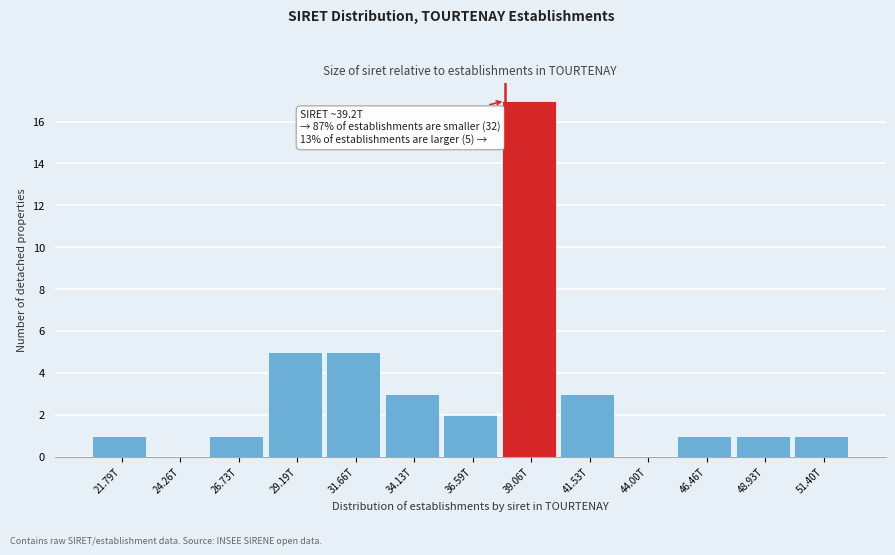

Reading left to right, extract all data points from this chart.

21.79T=1	24.26T=0	26.73T=1	29.19T=5	31.66T=5	34.13T=3	36.59T=2	39.06T=17	41.53T=3	44.00T=0	46.46T=1	48.93T=1	51.40T=1